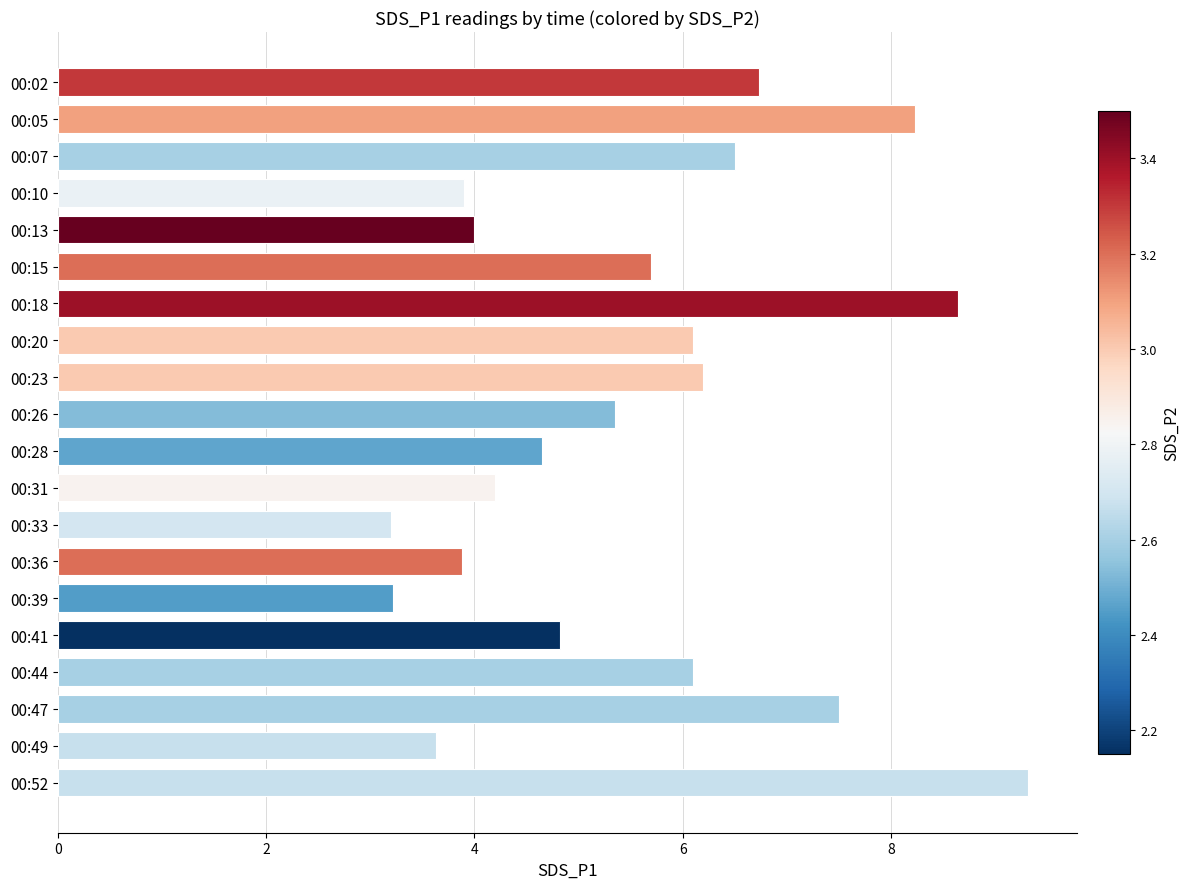

What is the difference between the second highest and second lowest values?

5.4